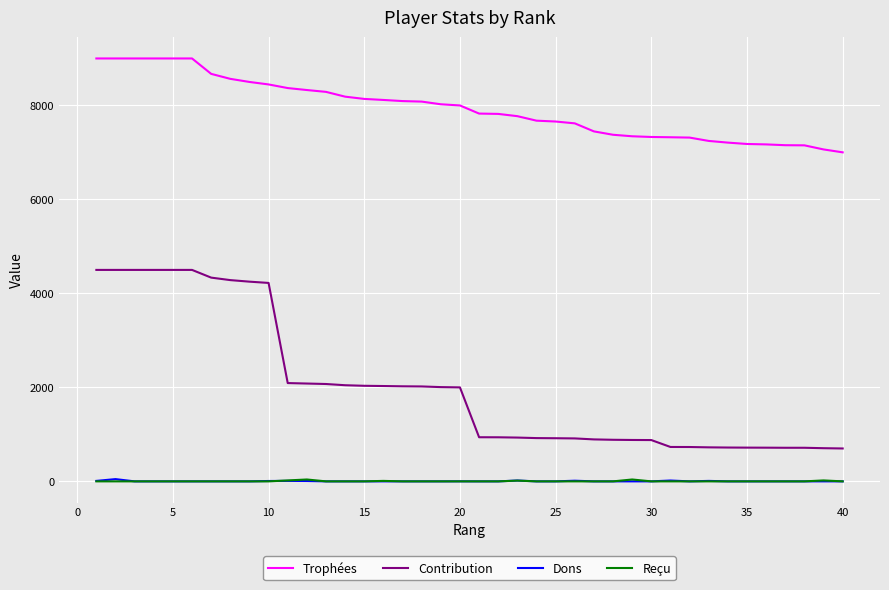

Which series has the widest spread of values?

Contribution